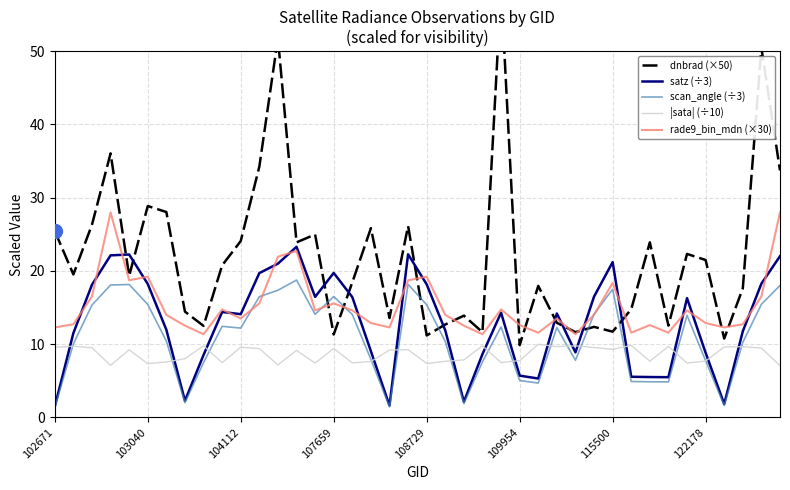

What is the lowest value of the |sata| (÷10) series?

7.1